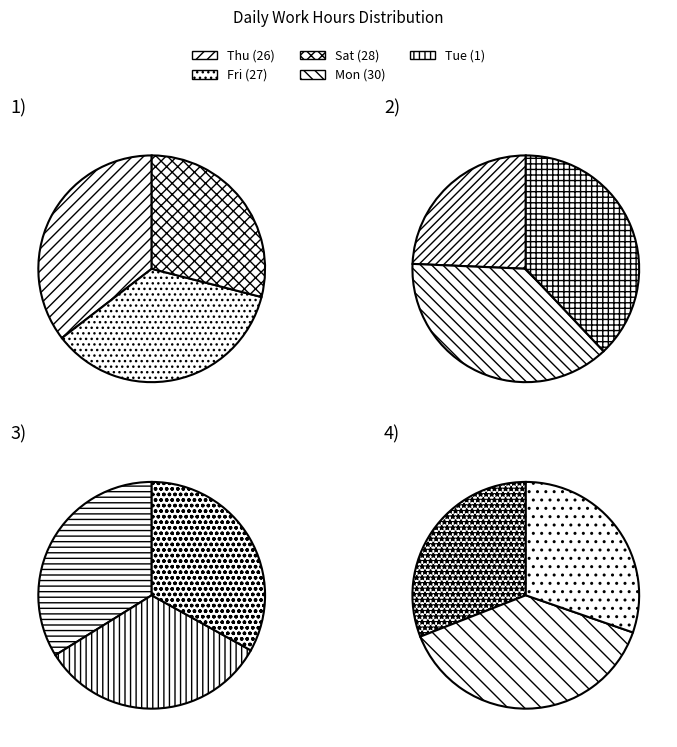

Between Thu (26) and Fri (27), which is larger?

Fri (27)